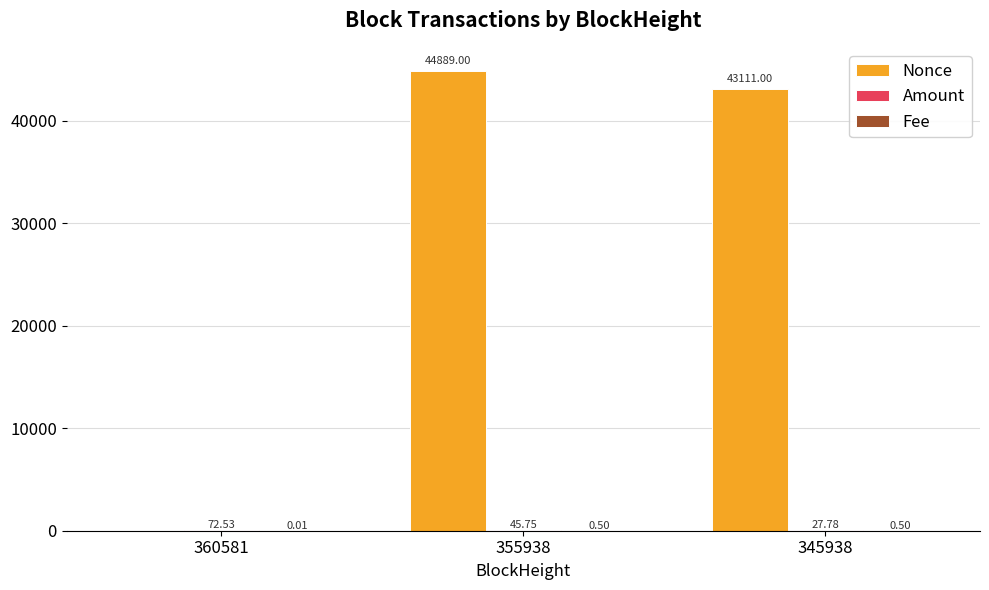

Between 360581 and 345938, which series saw the biggest shift?

Nonce